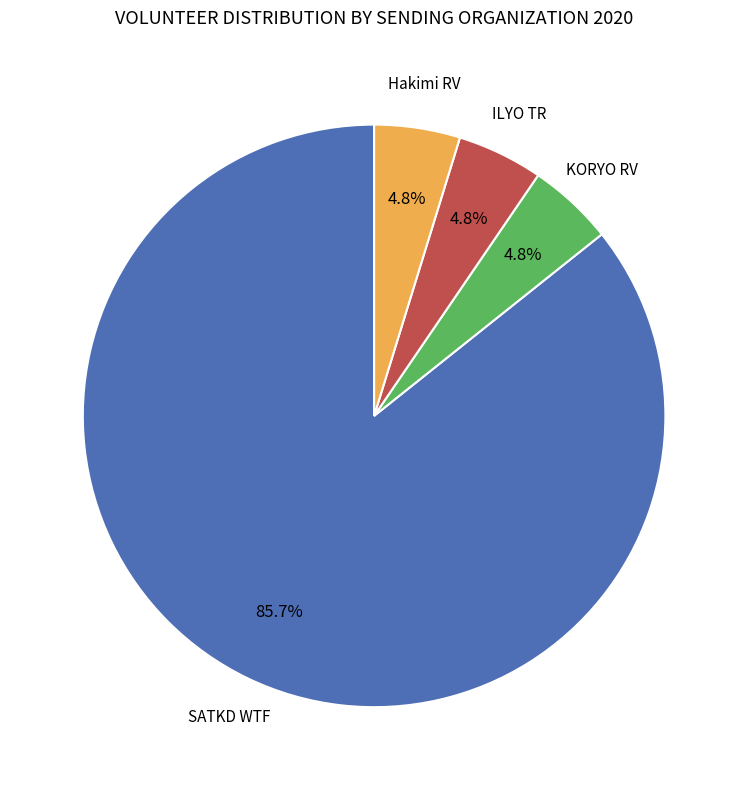

Is there a majority slice in this chart?

Yes